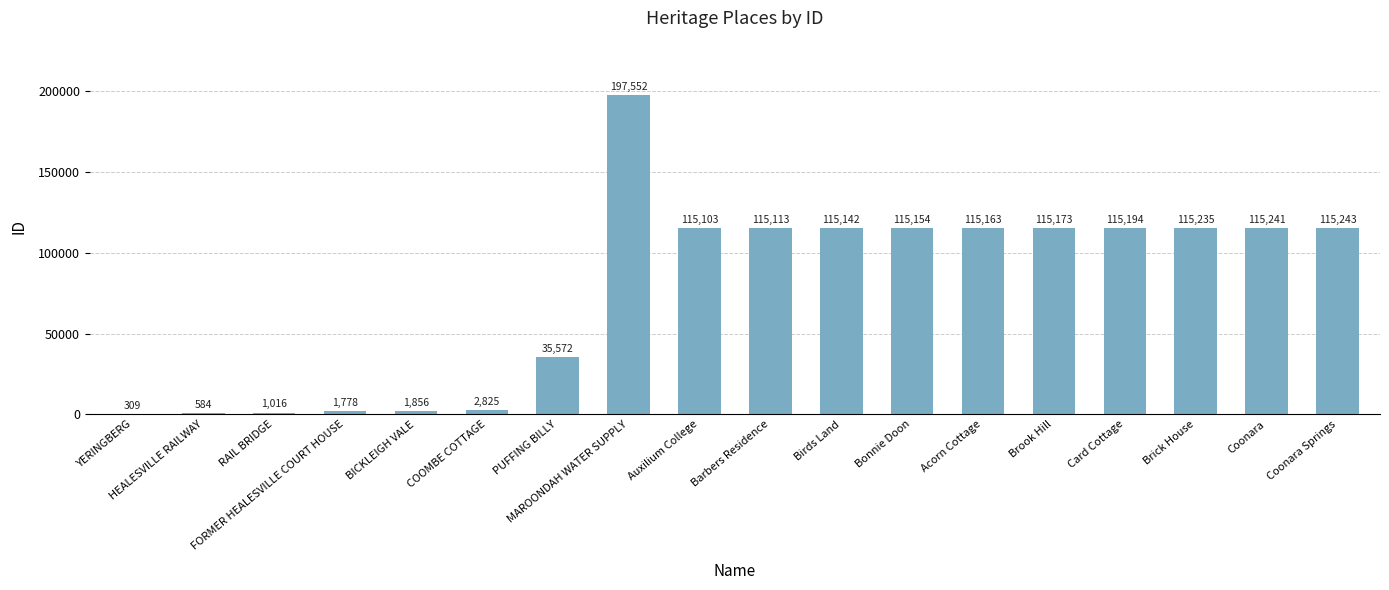

How many categories are shown in the chart?

18